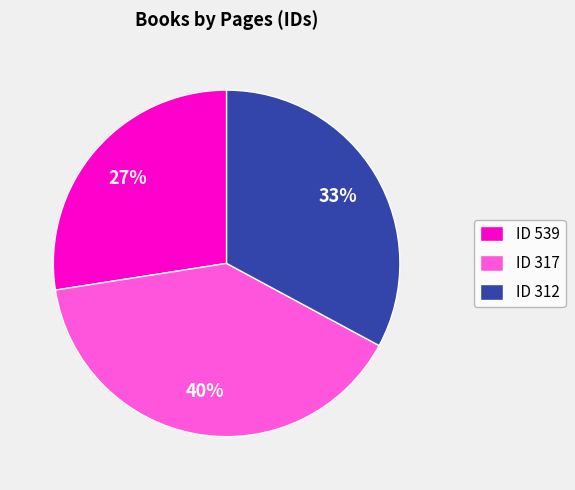

What percentage is the ID 317 slice, to the nearest percent?

40%